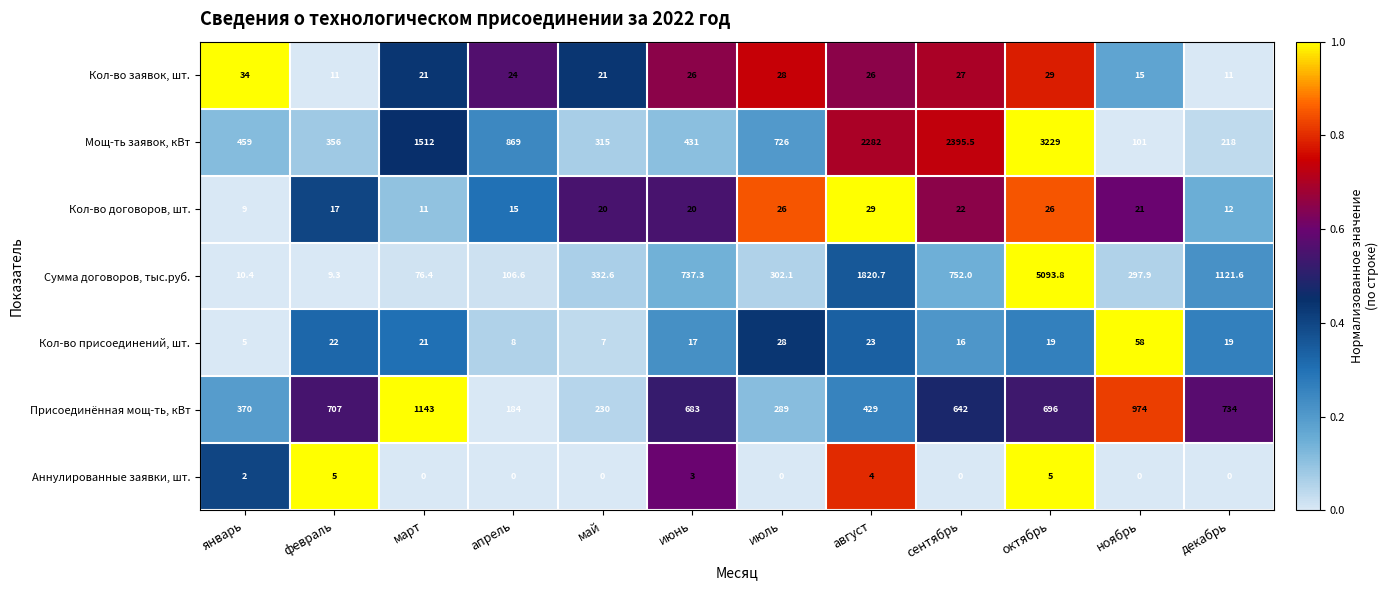

How many distinct data groups are displayed?

7